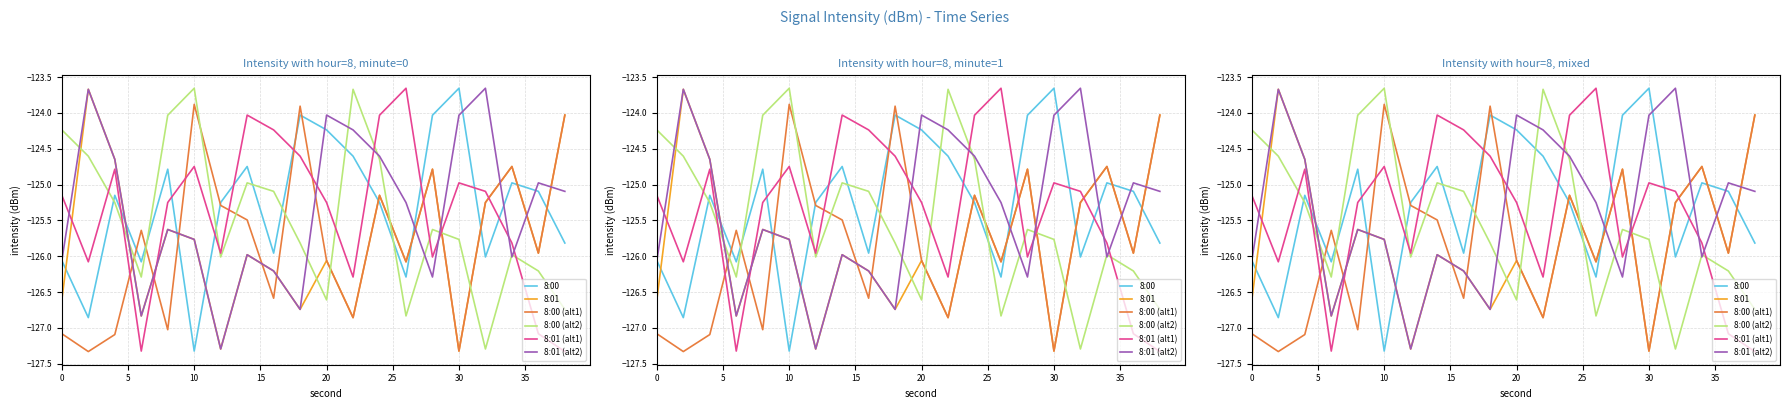

Rank the series at 35 from lowest to highest value.

8:01, 8:01 (alt2), 8:00 (alt1), 8:00 (alt2), 8:00, 8:01 (alt1)